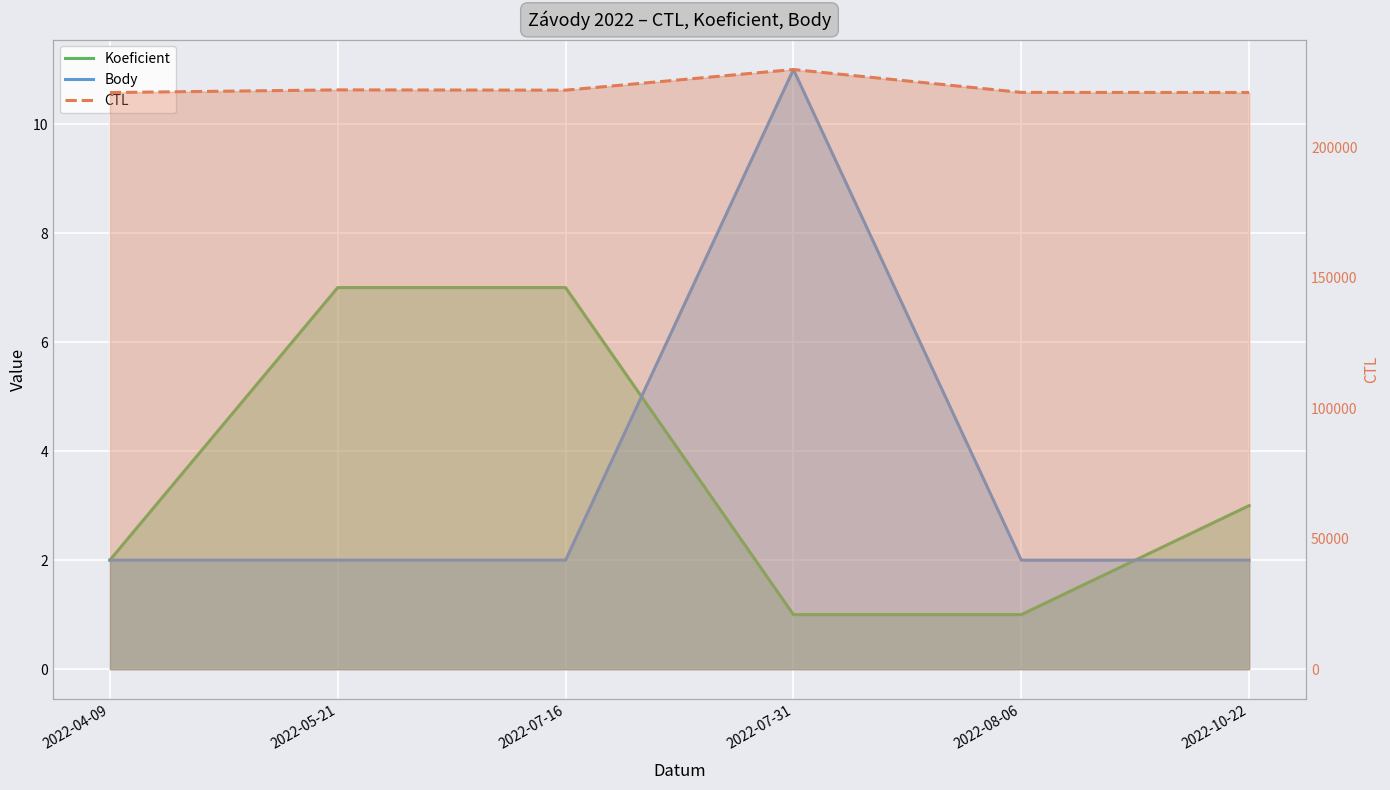

What is the total value across all series at 2022-07-16?

222016